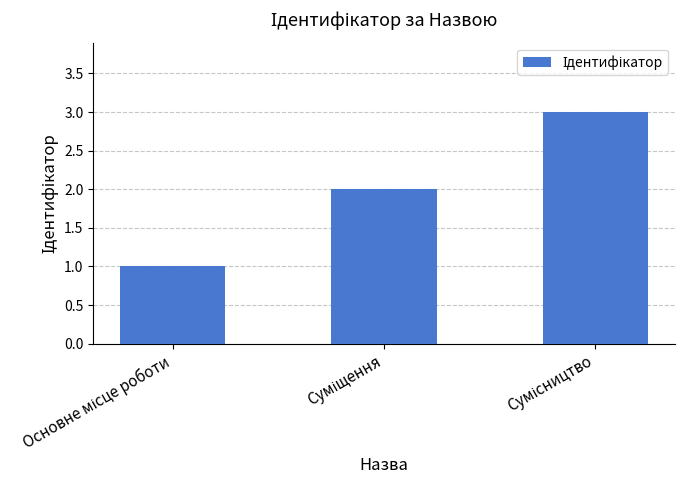

What is the greatest value displayed?

3